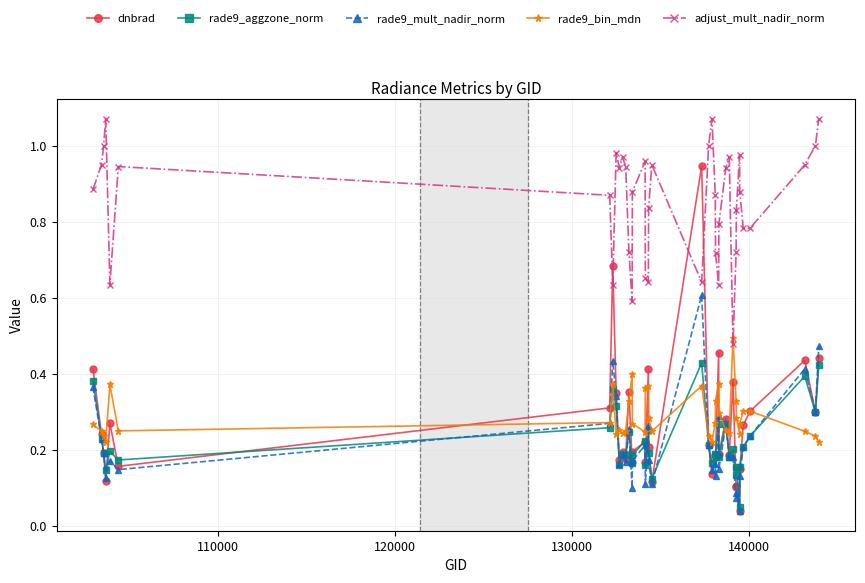

True or false: adjust_mult_nadir_norm and rade9_mult_nadir_norm intersect in this chart.

False